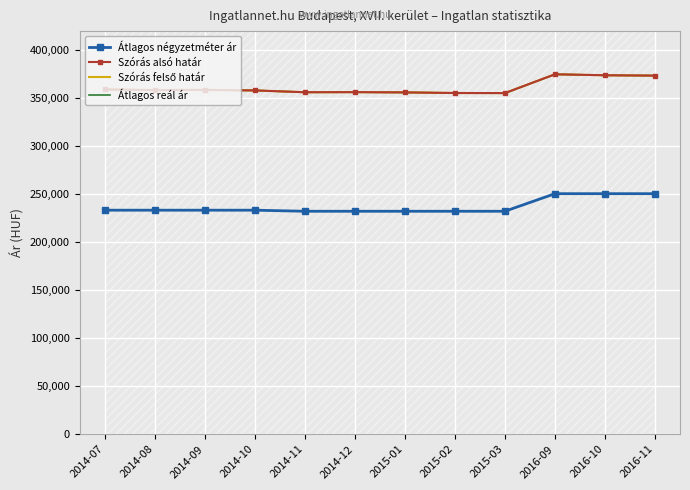

At how many categories does at least one series exceed 295118?

12